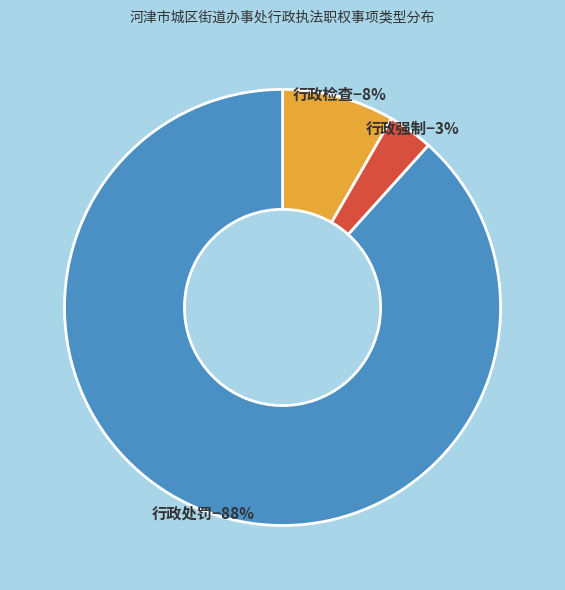

Is the sum of 行政检查−8% and 行政强制−3% greater than half?

No